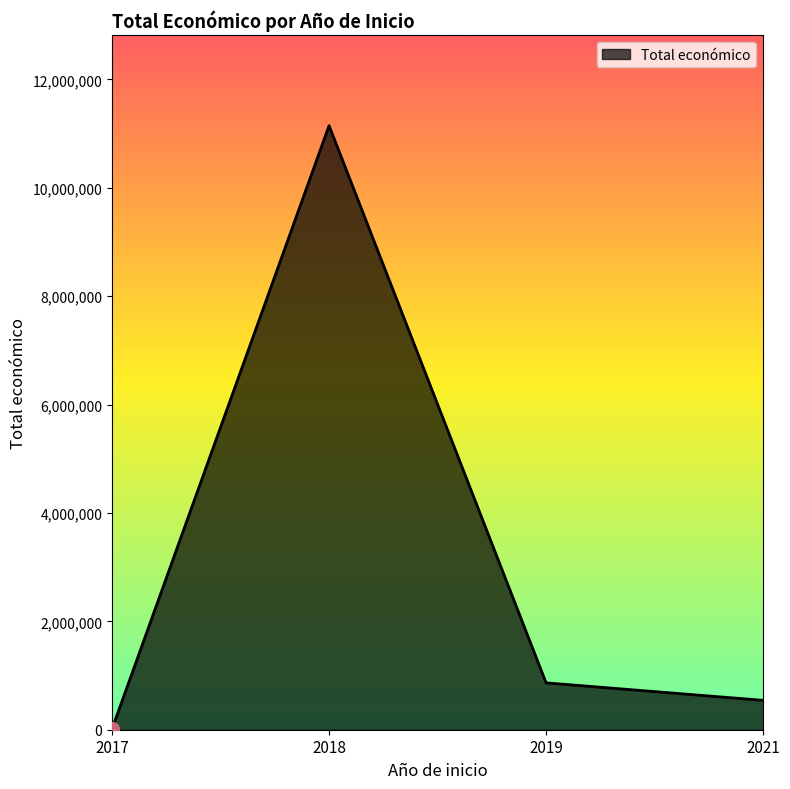

True or false: the data has more than 1 interior local peaks.

False